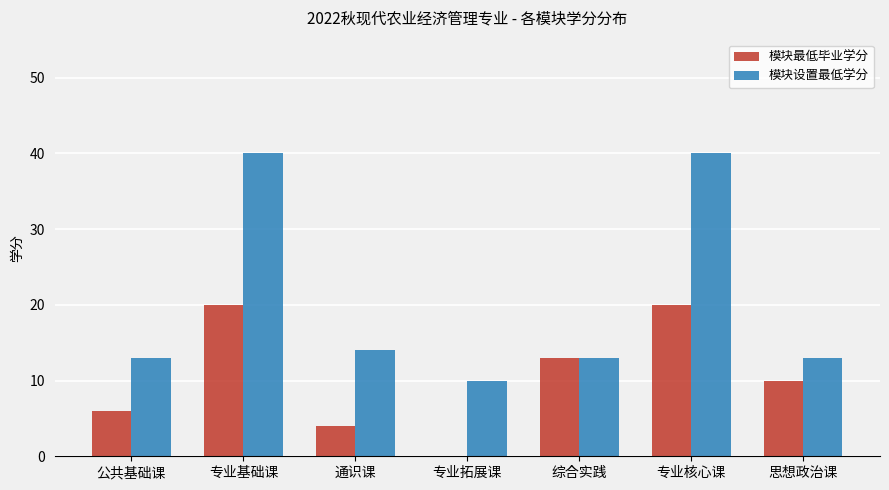

What is the sum of the 模块最低毕业学分 values at 专业核心课 and 专业基础课?

40